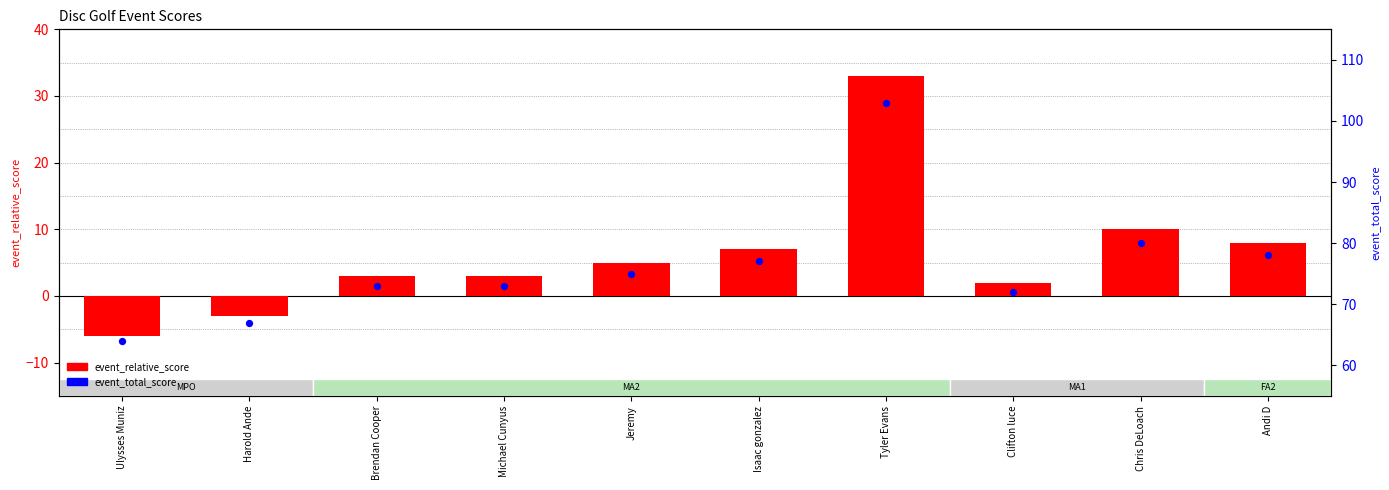

What are all the series names shown in the legend?

event_relative_score, event_total_score